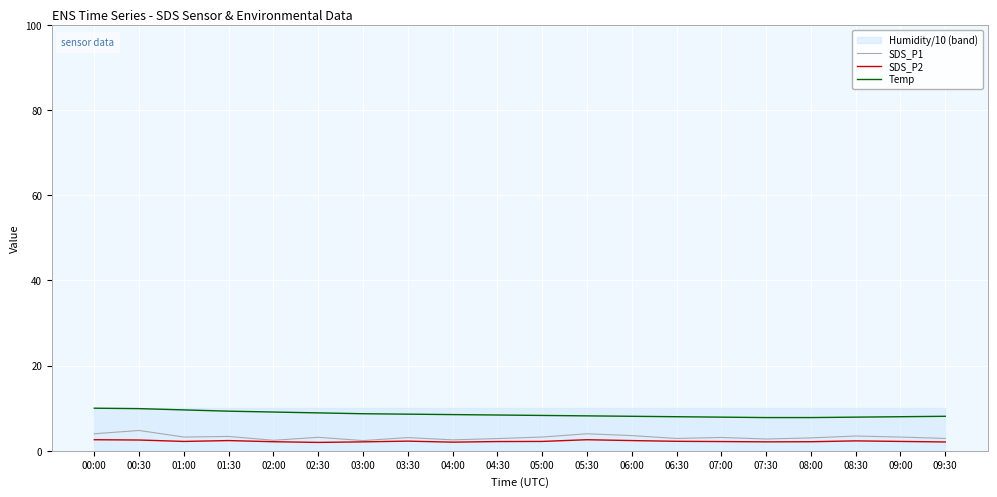

Which series changed the most between 05:00 and 07:30?

Temp